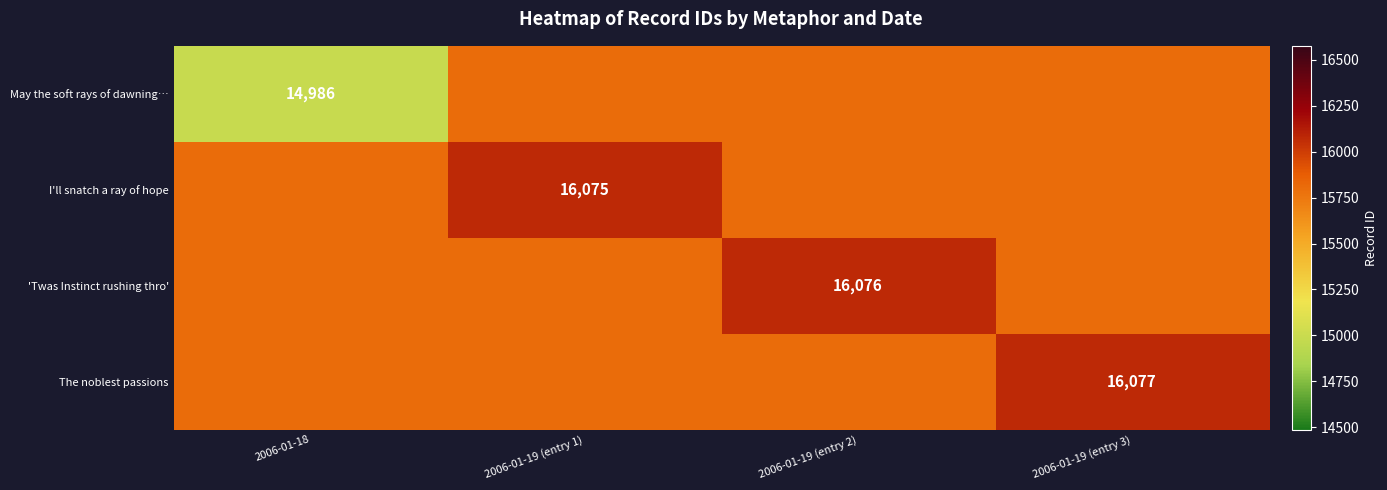

True or false: May the soft rays of dawning… has a value of 3366.7 at 2006-01-18.

False